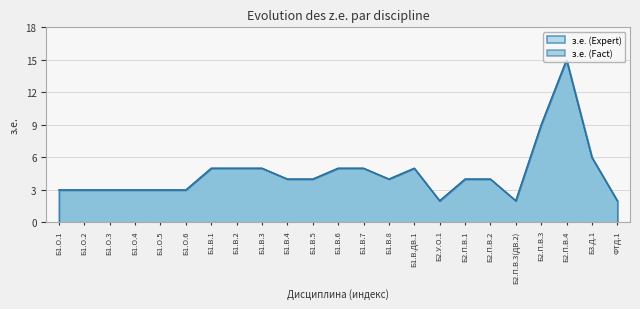

Which label corresponds to the largest value in the chart?

Б2.П.В.4